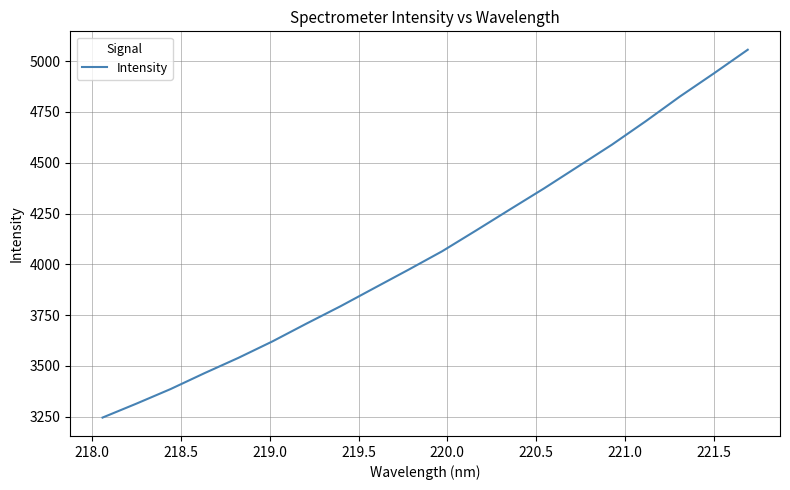

What is the minimum value shown in the chart?

3245.9